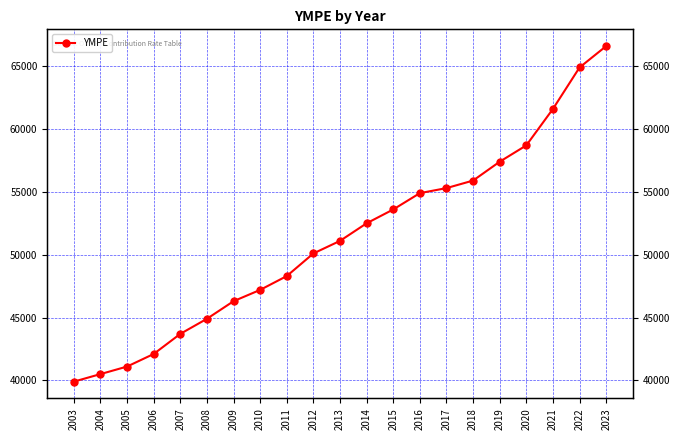

List the labels in order of value, largest first.

2023, 2022, 2021, 2020, 2019, 2018, 2017, 2016, 2015, 2014, 2013, 2012, 2011, 2010, 2009, 2008, 2007, 2006, 2005, 2004, 2003